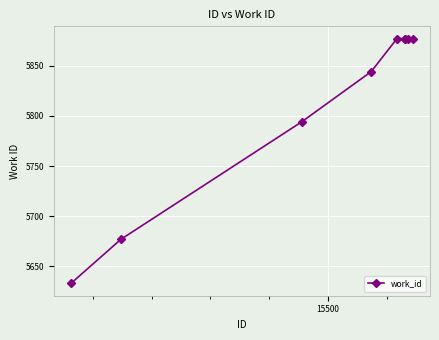

True or false: there are more than 2 points higher than both neighbors.

False